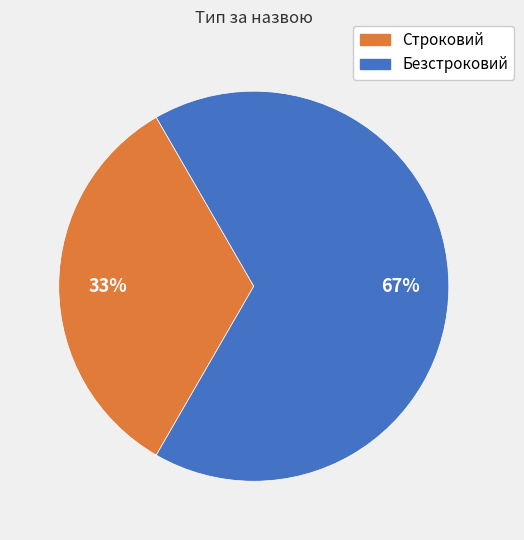

Which slice is the smallest?

Строковий